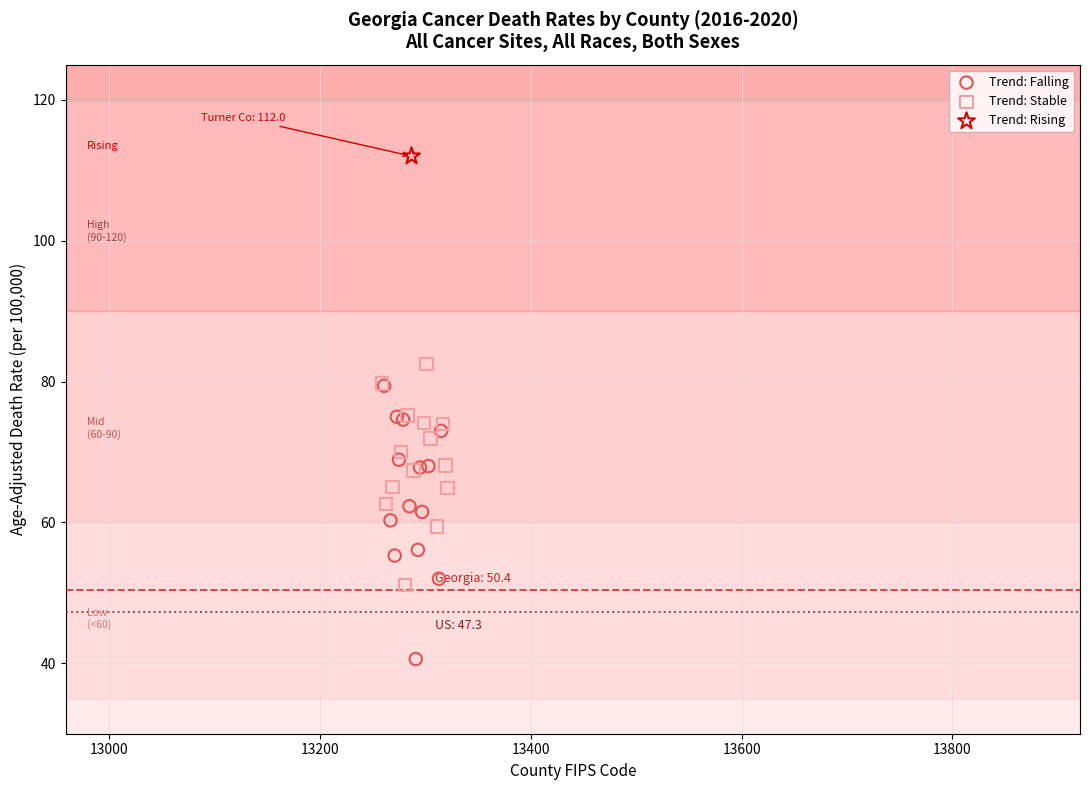

Which series reaches the maximum Y coordinate?

Trend: Rising